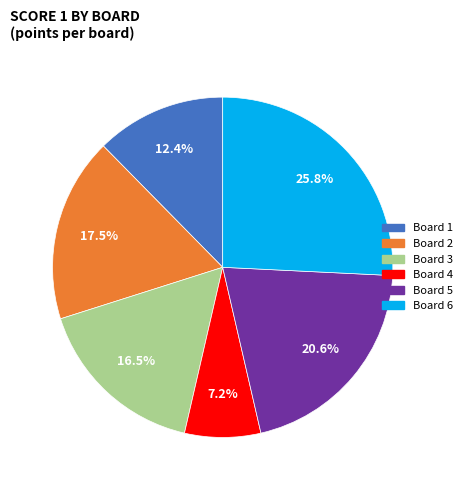

To the nearest percent, what percentage of the pie is Board 4?

7%